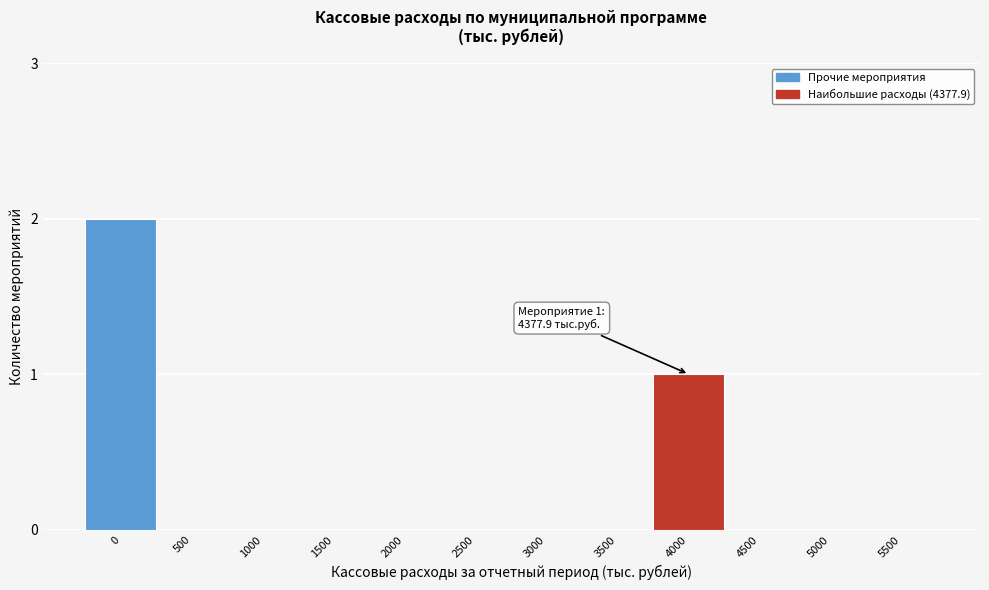

Reading right to left, what are all the values shown in this chart?

5500=0	5000=0	4500=0	4000=1	3500=0	3000=0	2500=0	2000=0	1500=0	1000=0	500=0	0=2